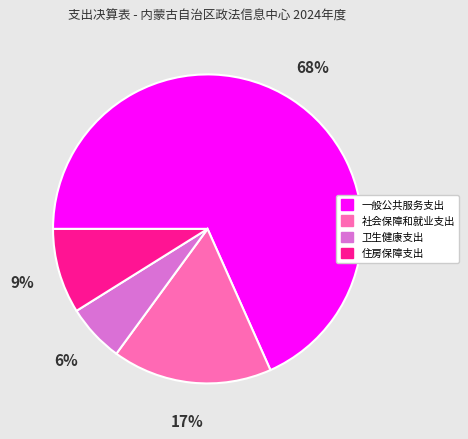

Approximately how many times larger is the value at 住房保障支出 compared to 社会保障和就业支出?

0.5